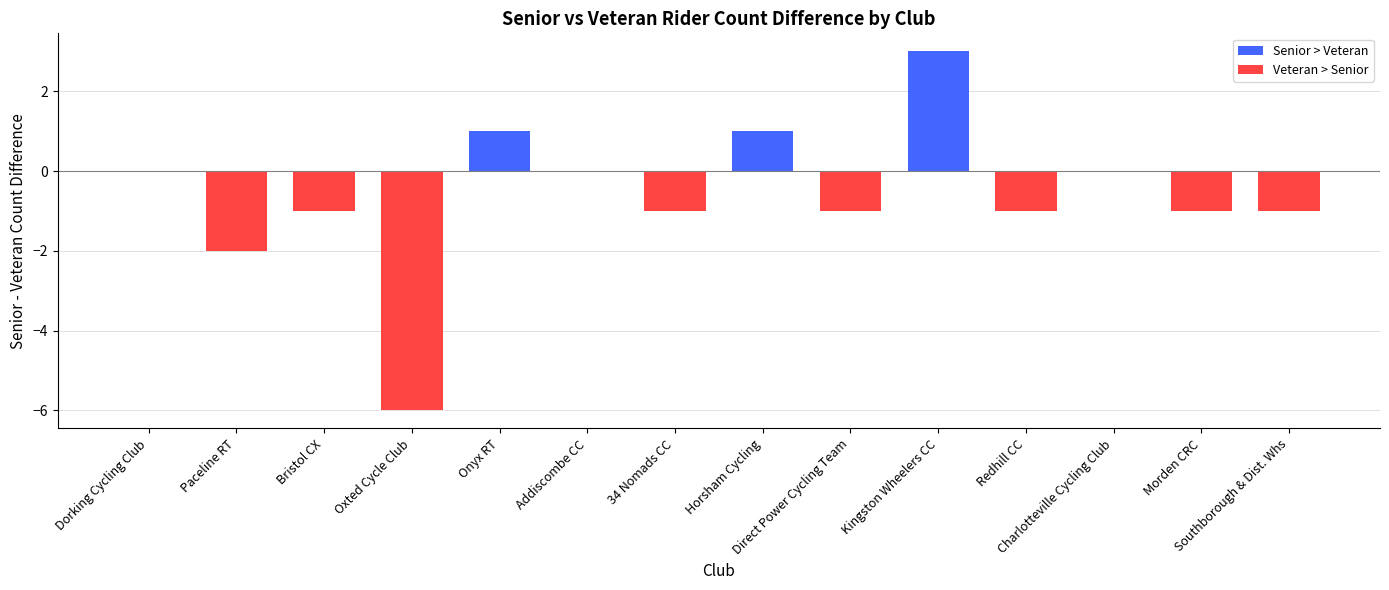

Count the number of data series in this chart.

1